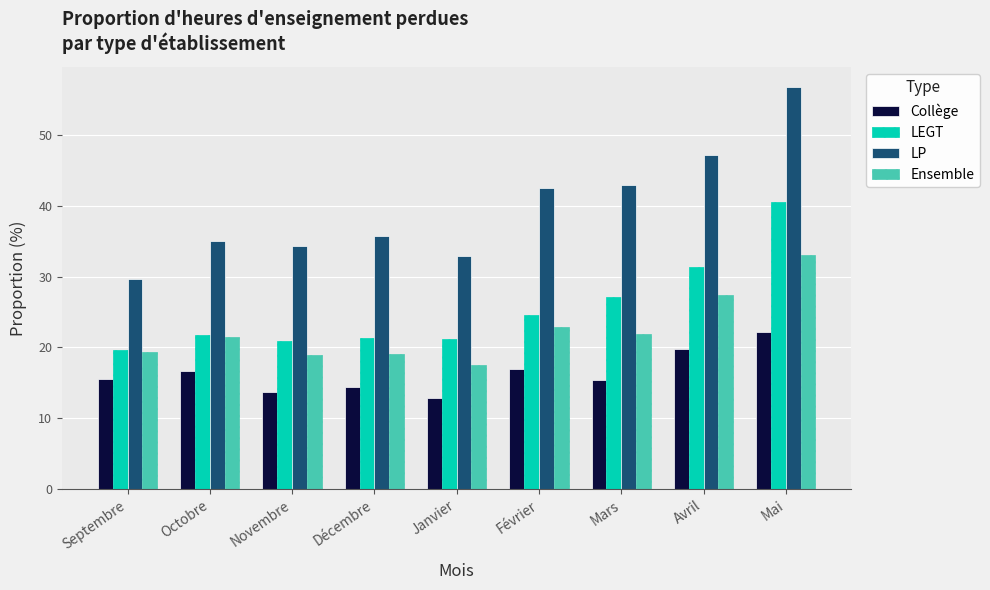

Is it true that Collège equals 28.4 at Octobre?

False